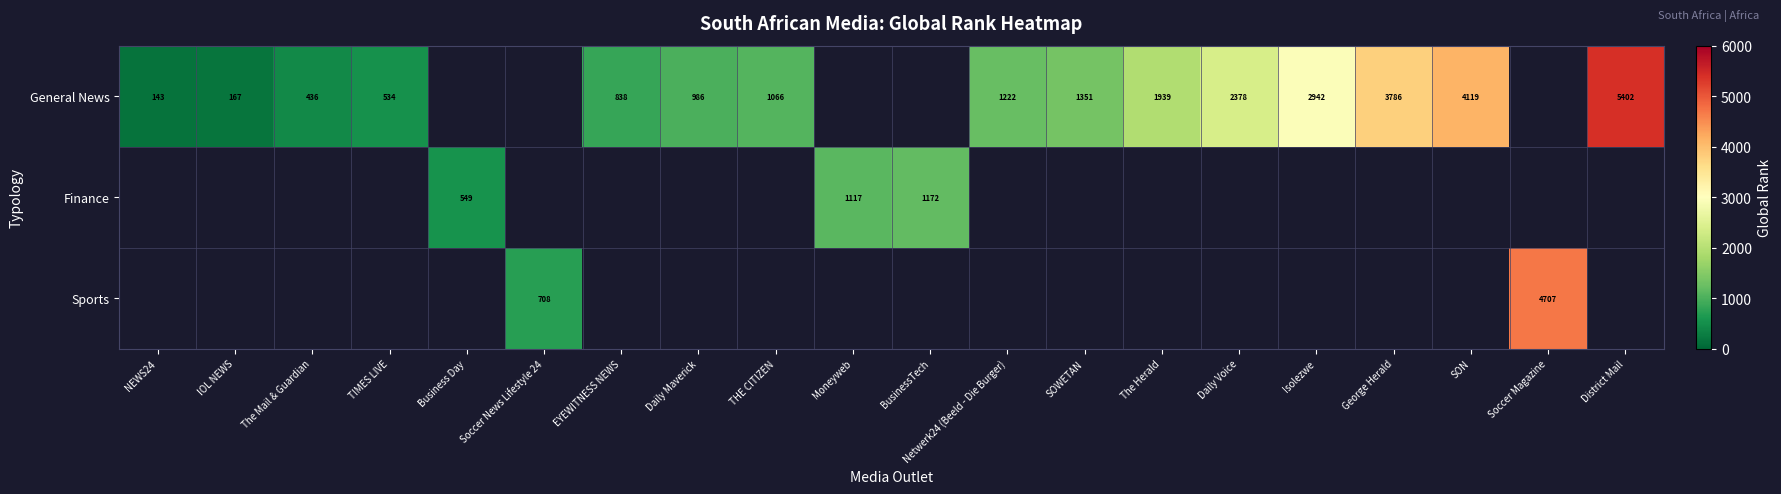

What is the difference between the General News values at The Mail & Guardian and George Herald?

3350